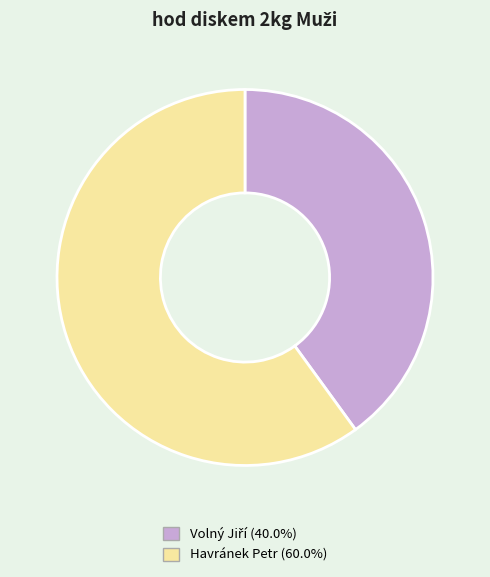

Is there a majority slice in this chart?

Yes